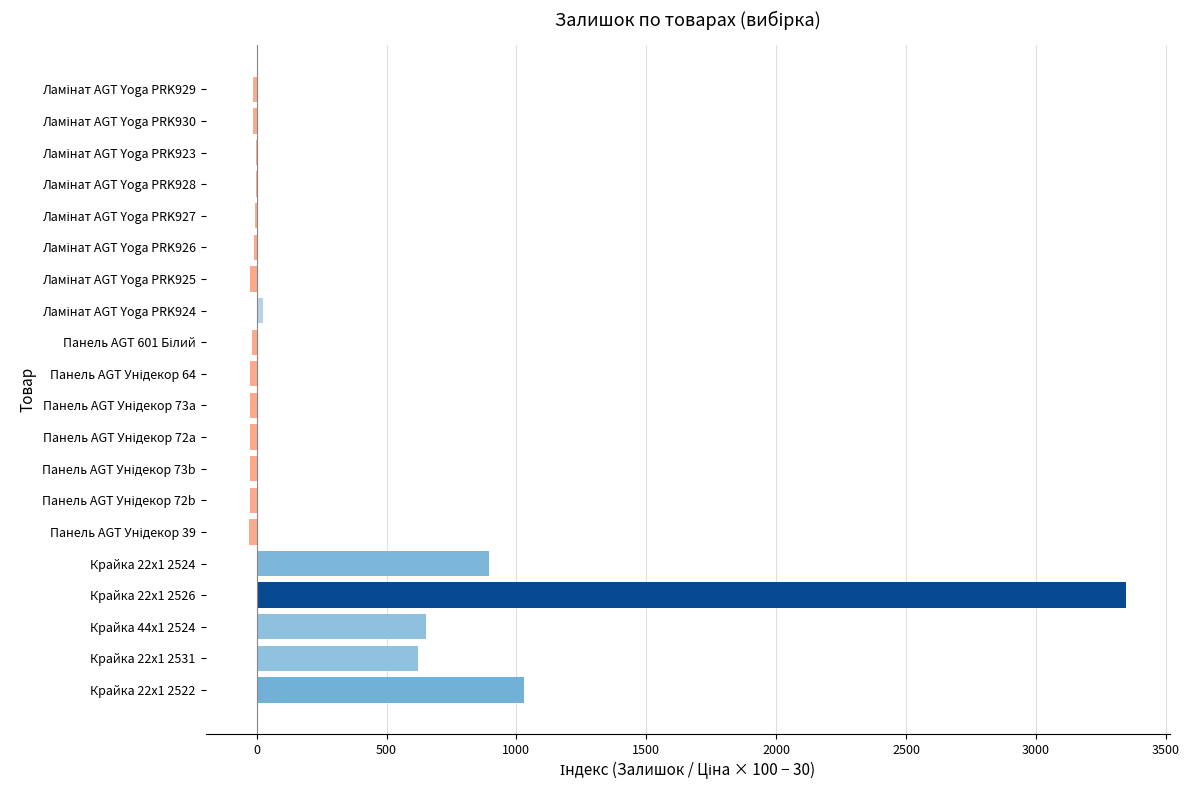

Where is the data nearest to the value 1659?

Крайка 22x1 2522